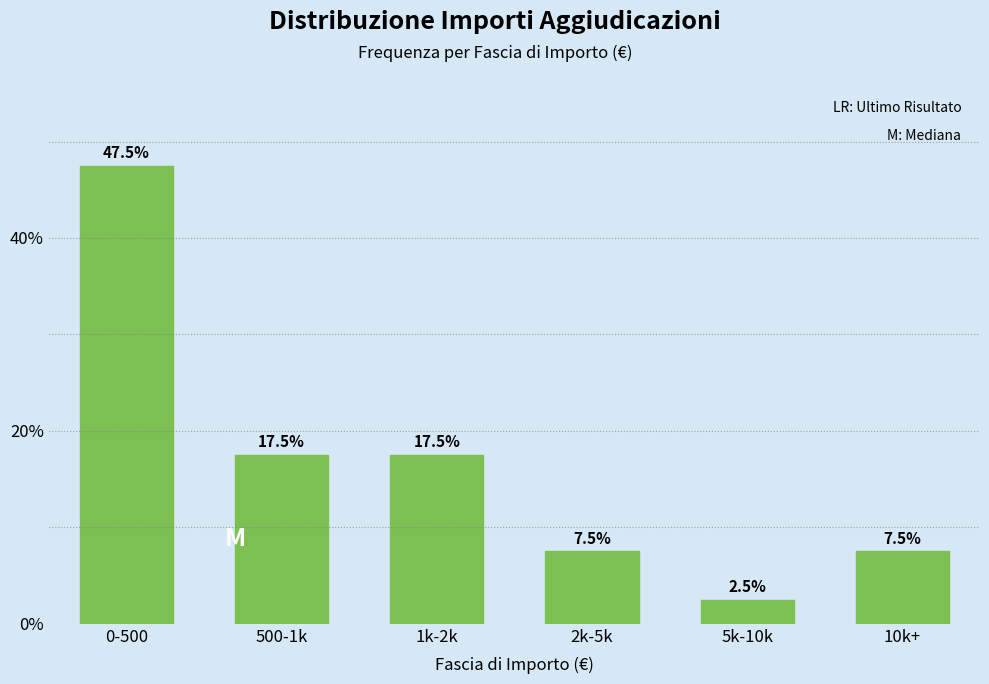

Reading left to right, transcribe all the data shown in this chart.

47.5	17.5	17.5	7.5	2.5	7.5